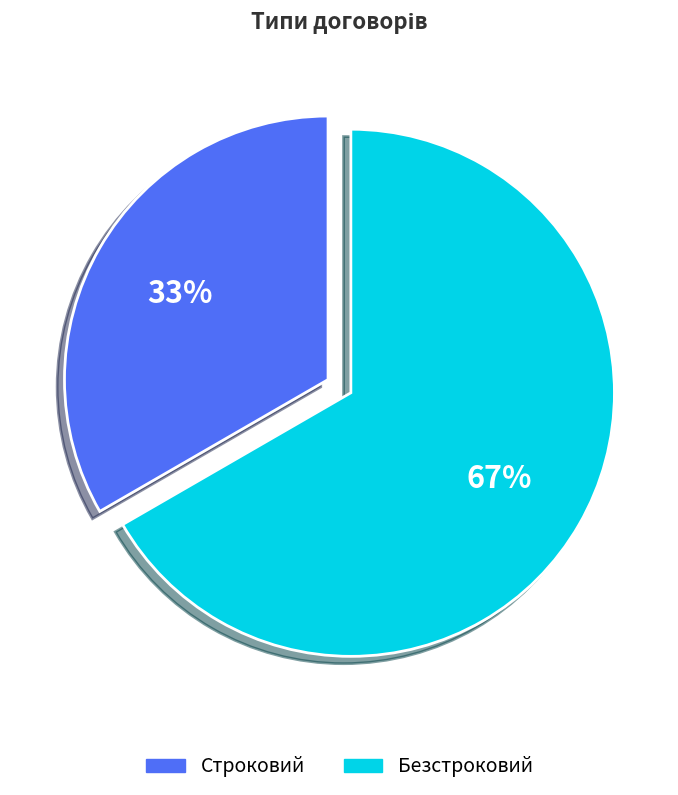

What is the ratio of the value at Безстроковий to the value at Строковий?

2.0